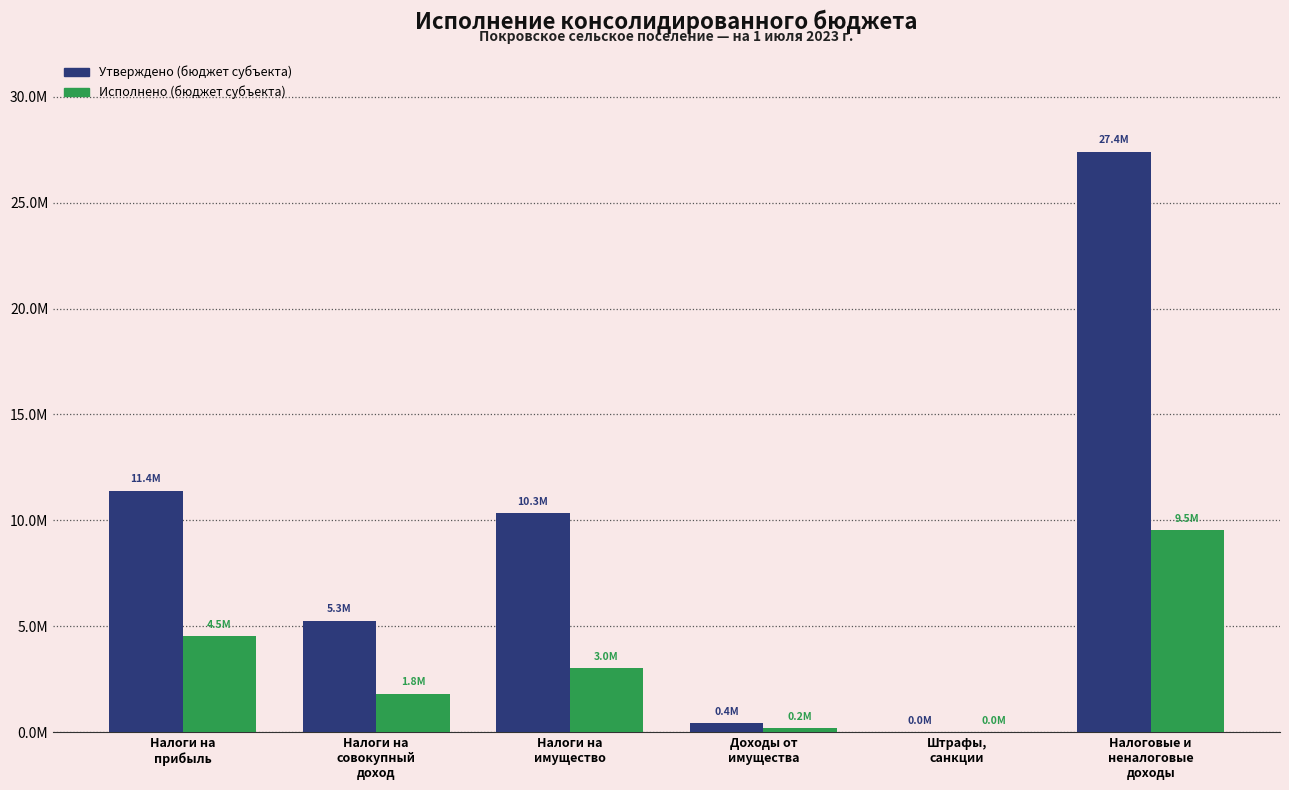

What are all the series names shown in the legend?

Утверждено (бюджет субъекта), Исполнено (бюджет субъекта)